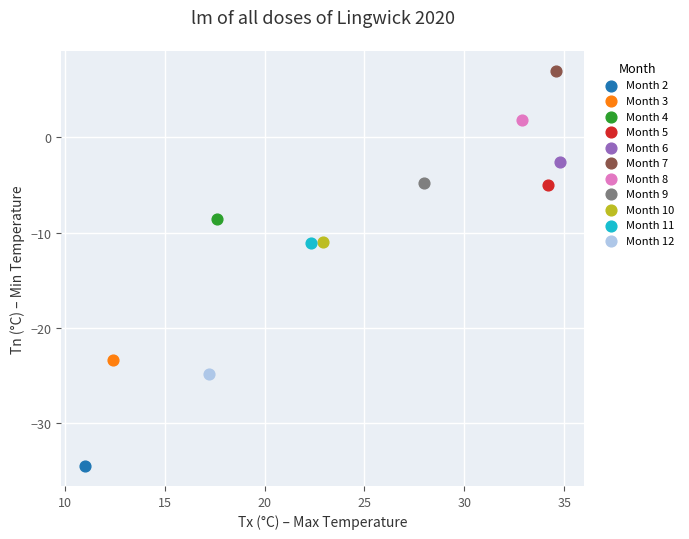

Which series reaches the maximum Y coordinate?

Month 7